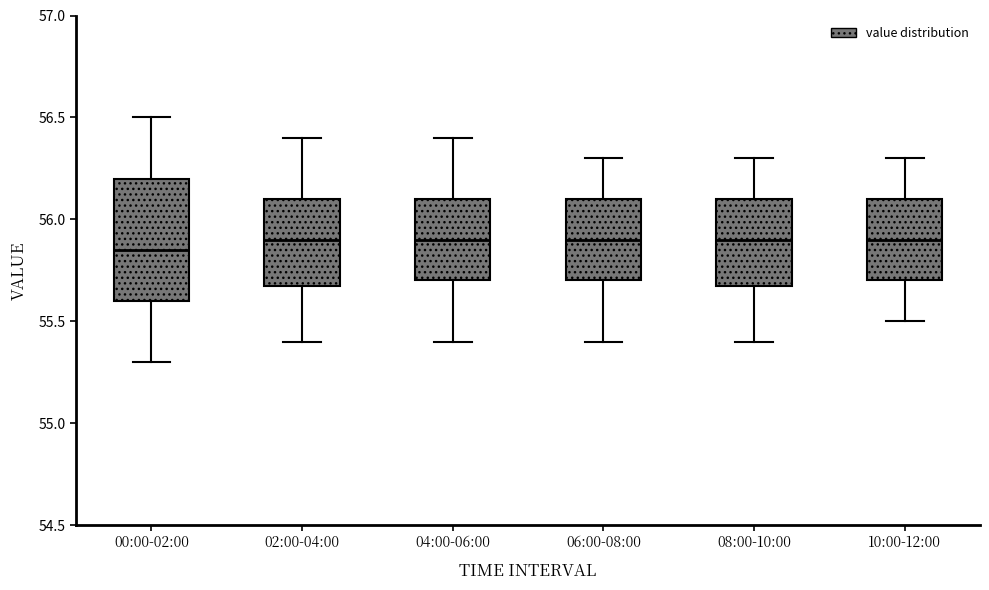

Which box's median line is the lowest?

00:00-02:00